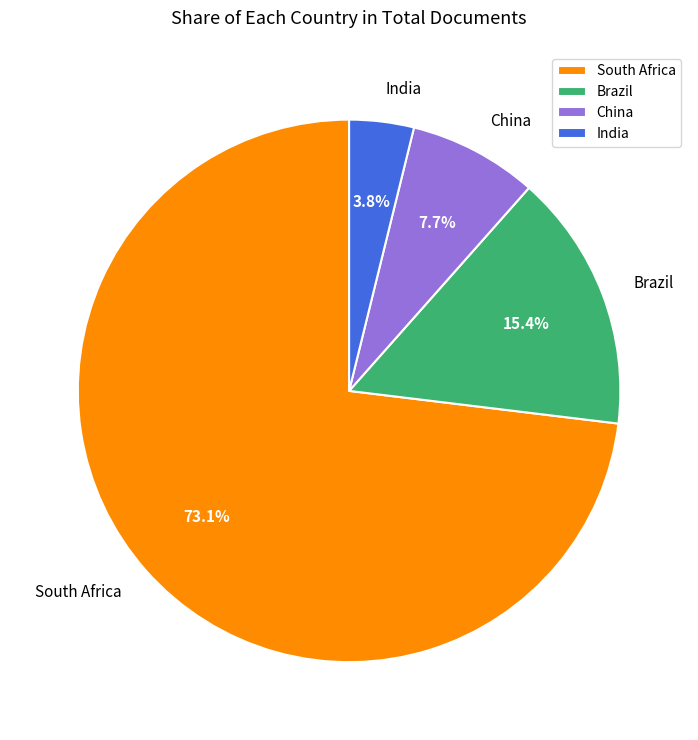

To the nearest percent, what is the difference between the India and Brazil slice percentages?

12%